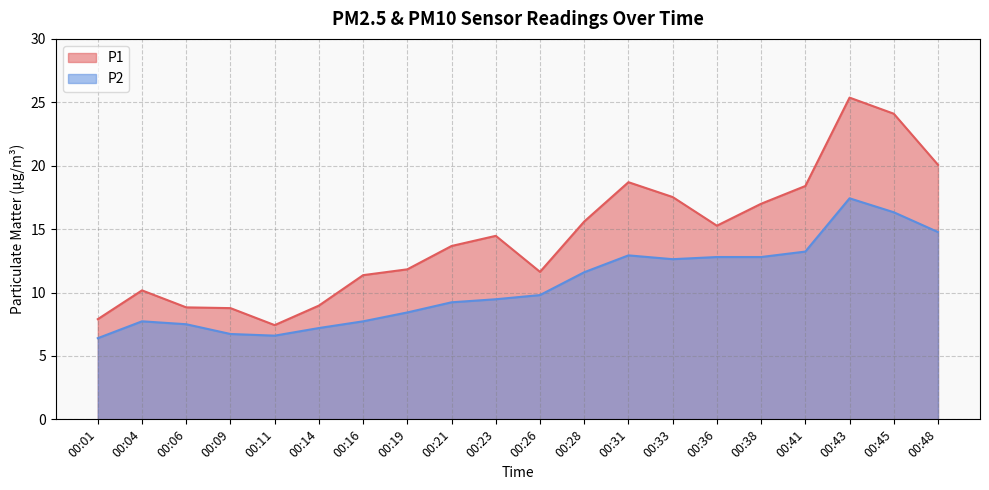

True or false: P2 and P1 cross at least once.

False